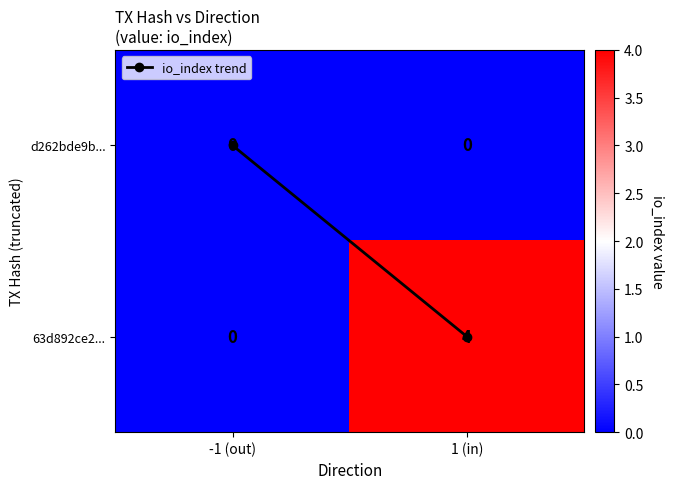

Which series has the widest spread of values?

63d892ce2...